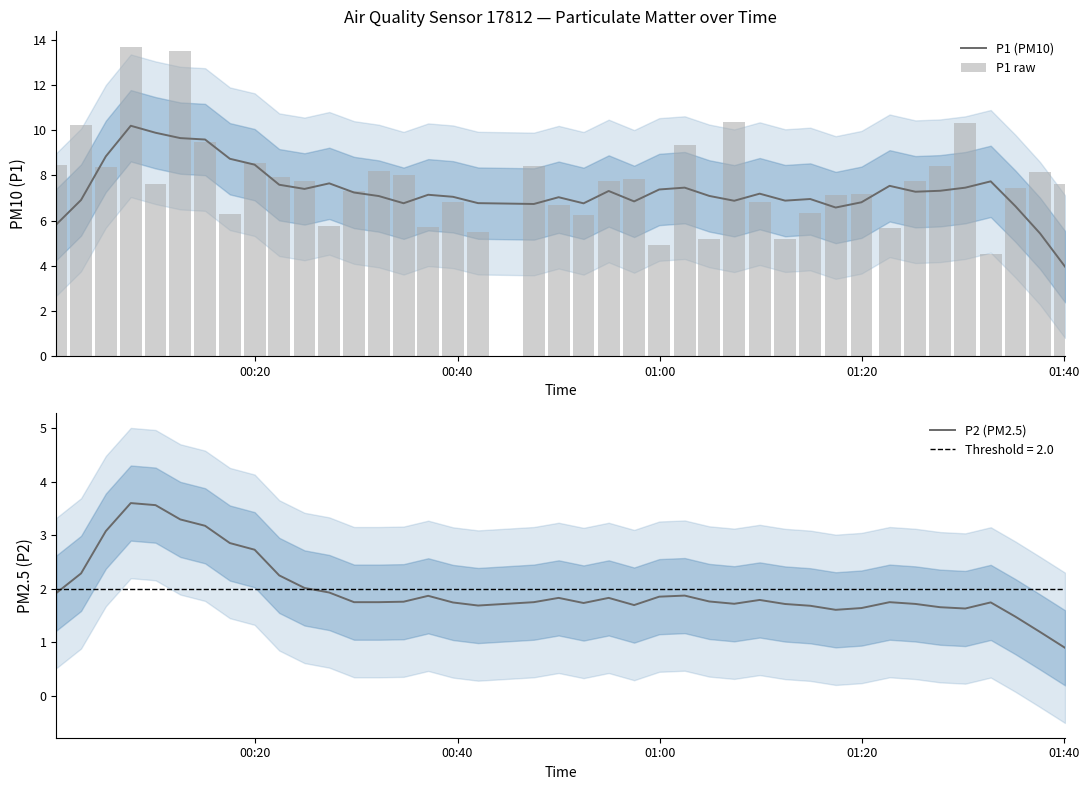

The P1 (PM10) series shows 1.6 at 12. True or false?

False